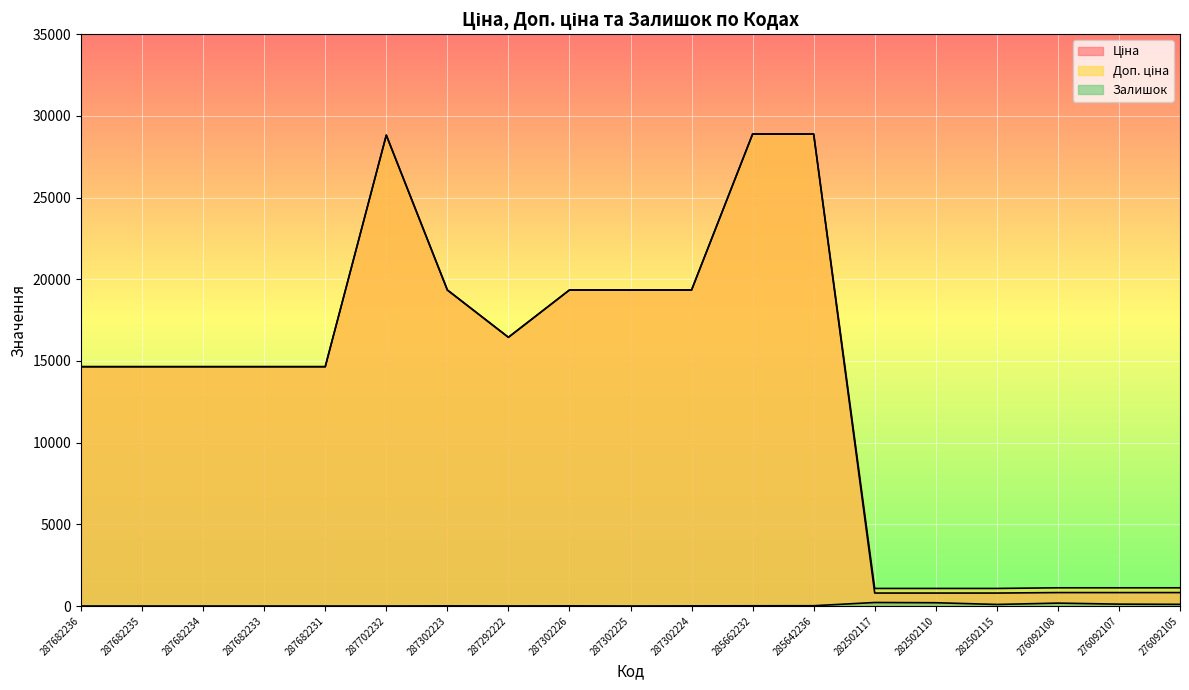

What is the maximum value for Залишок?

215.0